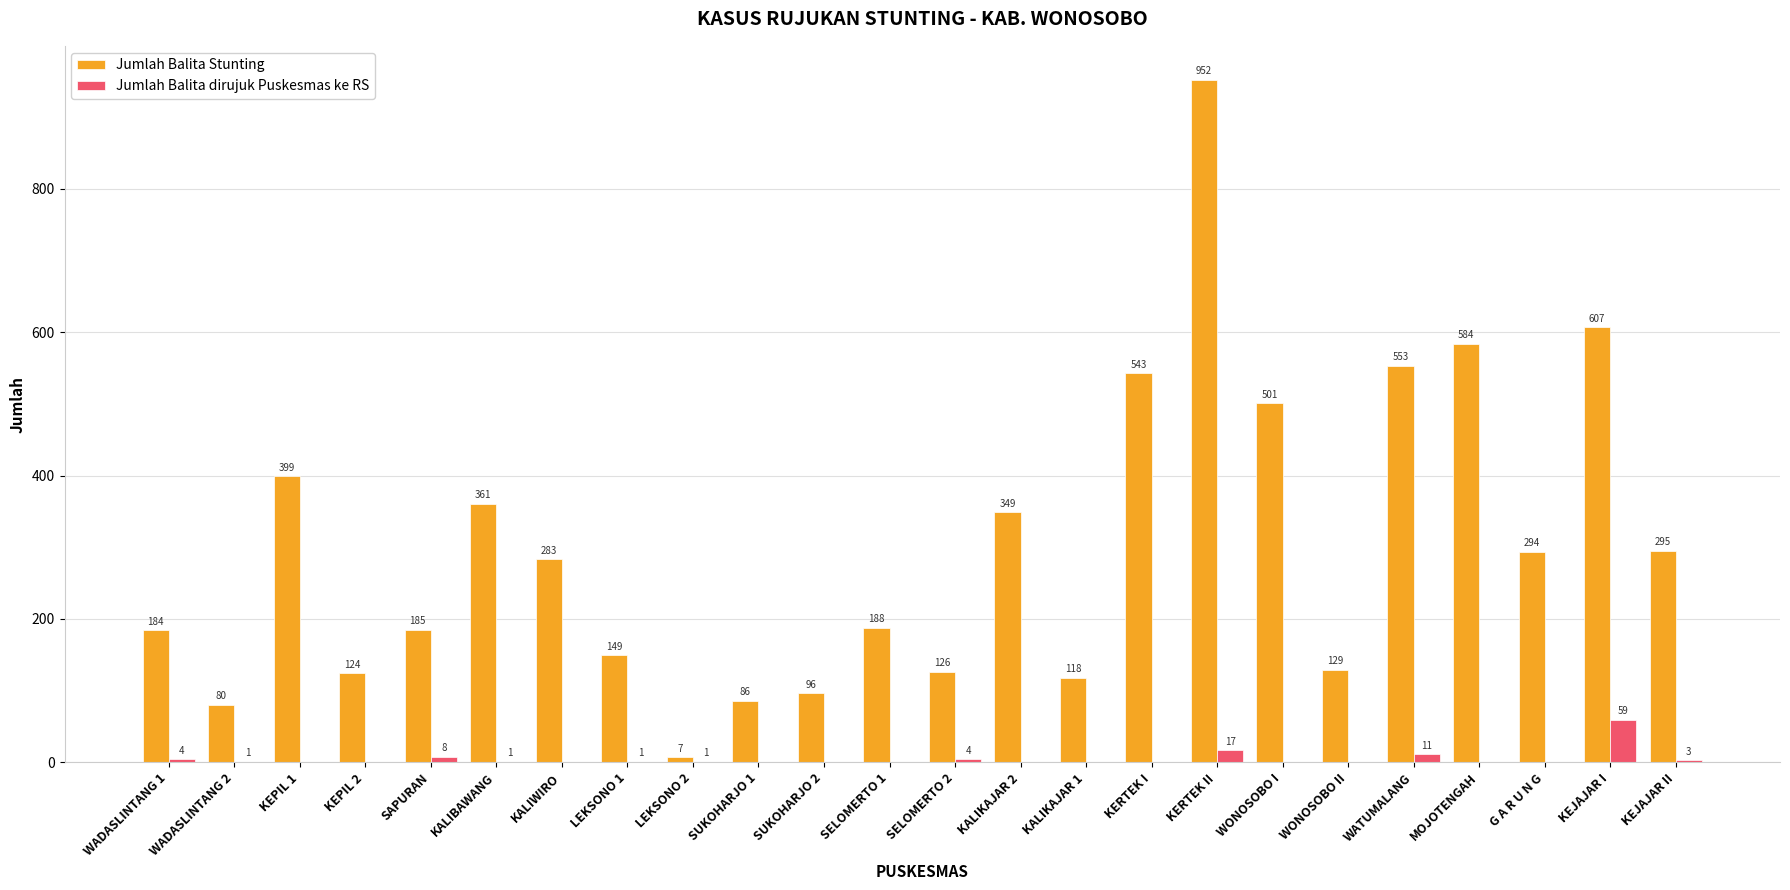

Reading right to left, list all the values displayed in this chart.

Jumlah Balita Stunting: 295	607	294	584	553	129	501	952	543	118	349	126	188	96	86	7	149	283	361	185	124	399	80	184
Jumlah Balita dirujuk Puskesmas ke RS: 3	59	0	0	11	0	0	17	0	0	0	4	0	0	0	1	1	0	1	8	0	0	1	4